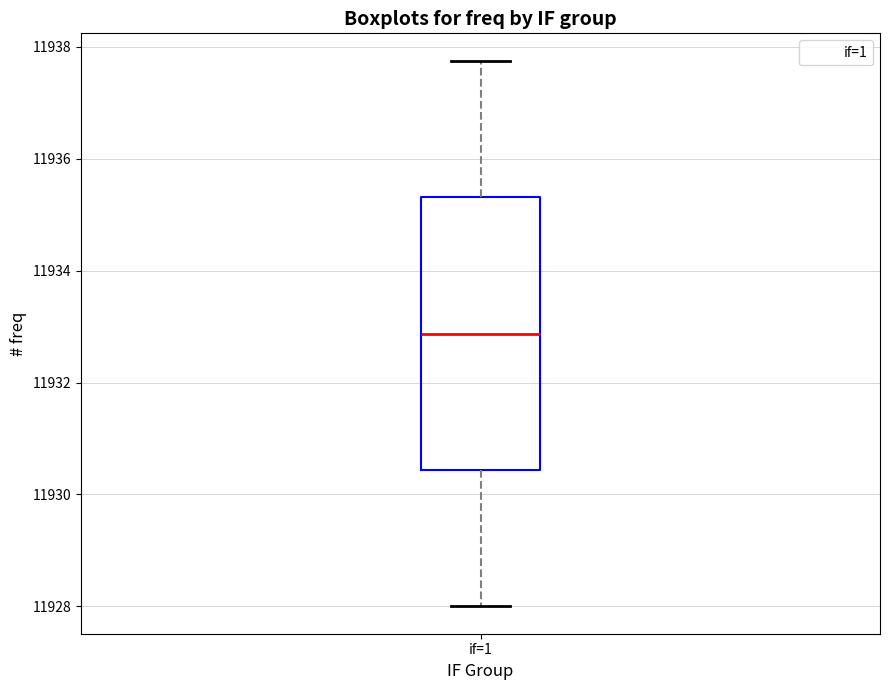

Transcribe this box plot: give where the median line is, the range the box spans, and where the two whiskers end, as read against the y-axis. The values are not printed on the chart, so give them approximately, as read against the axis.

median 11932.8, box 11930.4 to 11935.4, whiskers 11928.0 to 11937.8